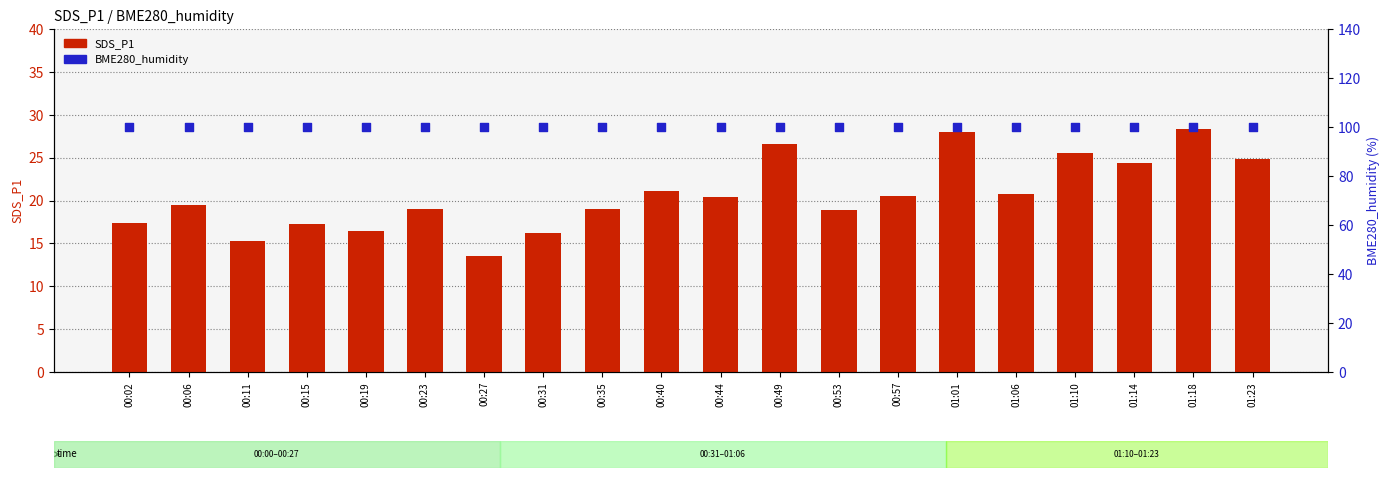

Which series has the widest spread of Y values?

SDS_P1